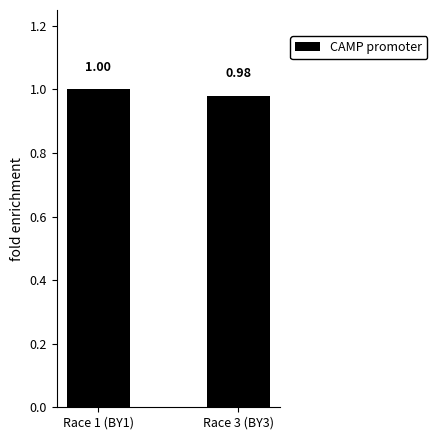

What is the label of the 2nd bar from the left?

Race 3 (BY3)